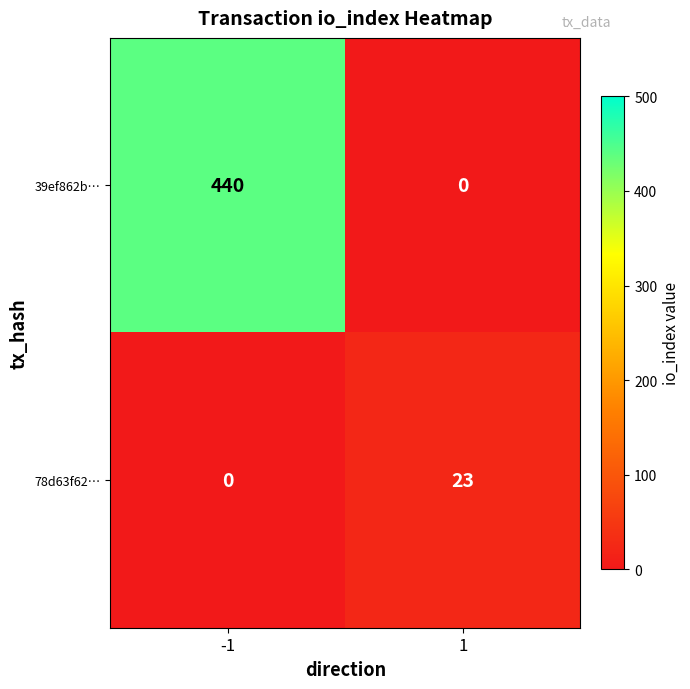

Rank the series by their average value, from lowest to highest.

78d63f62…, 39ef862b…